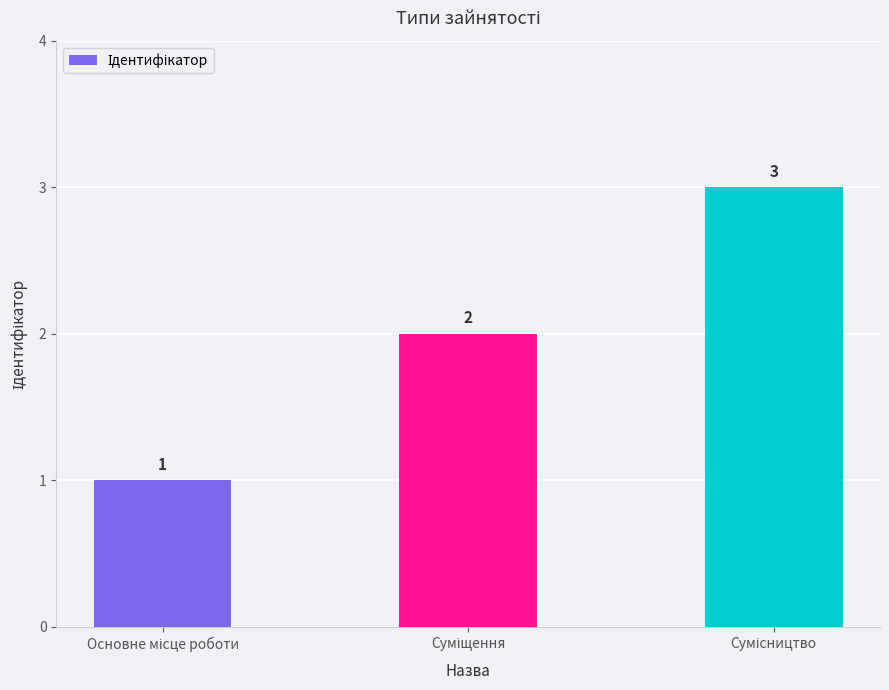

How many values are between 1 and 3?

3